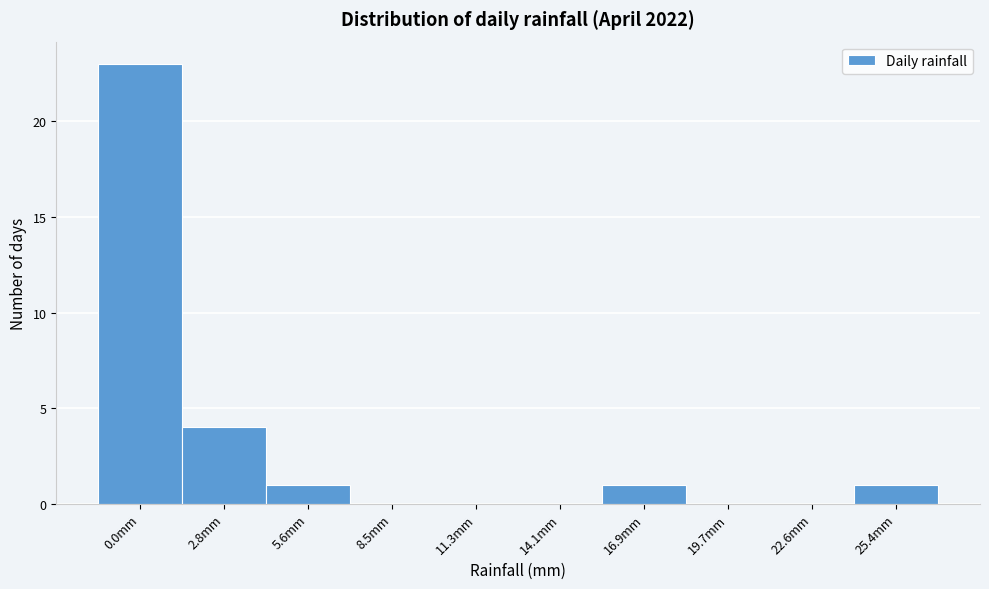

Reading left to right, list all the values displayed in this chart.

0.0mm=23	2.8mm=4	5.6mm=1	8.5mm=0	11.3mm=0	14.1mm=0	16.9mm=1	19.7mm=0	22.6mm=0	25.4mm=1